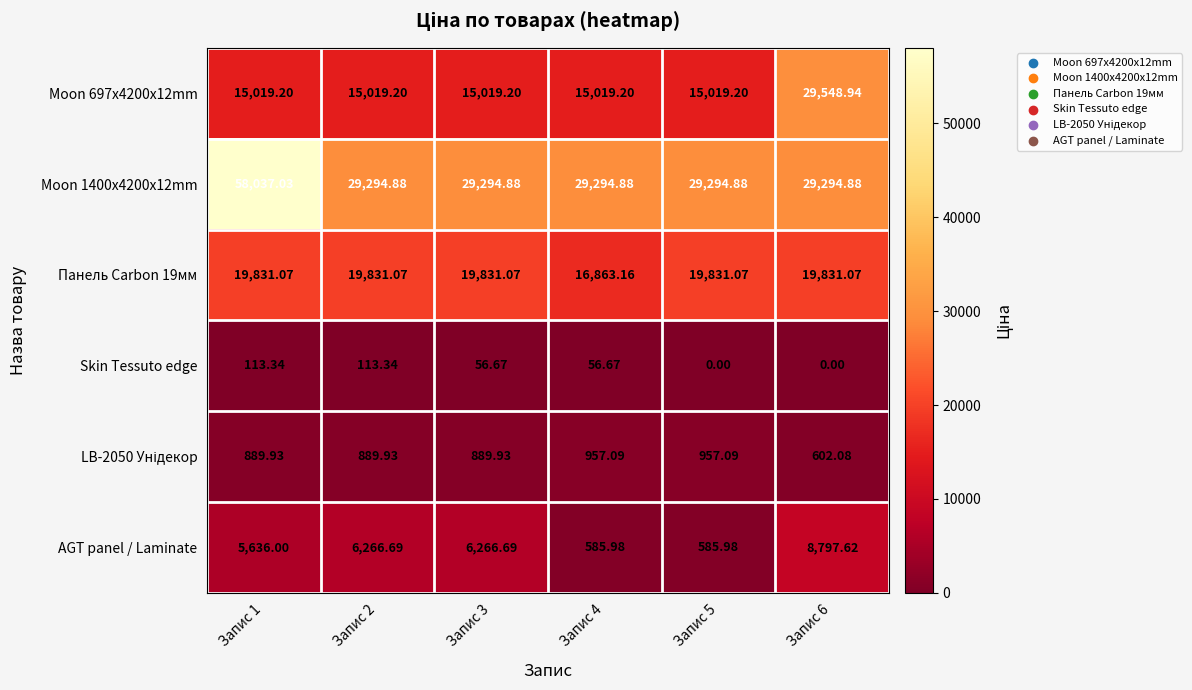

Is the value of AGT panel / Laminate at Запис 3 greater than the value of Moon 697x4200x12mm at Запис 2?

No